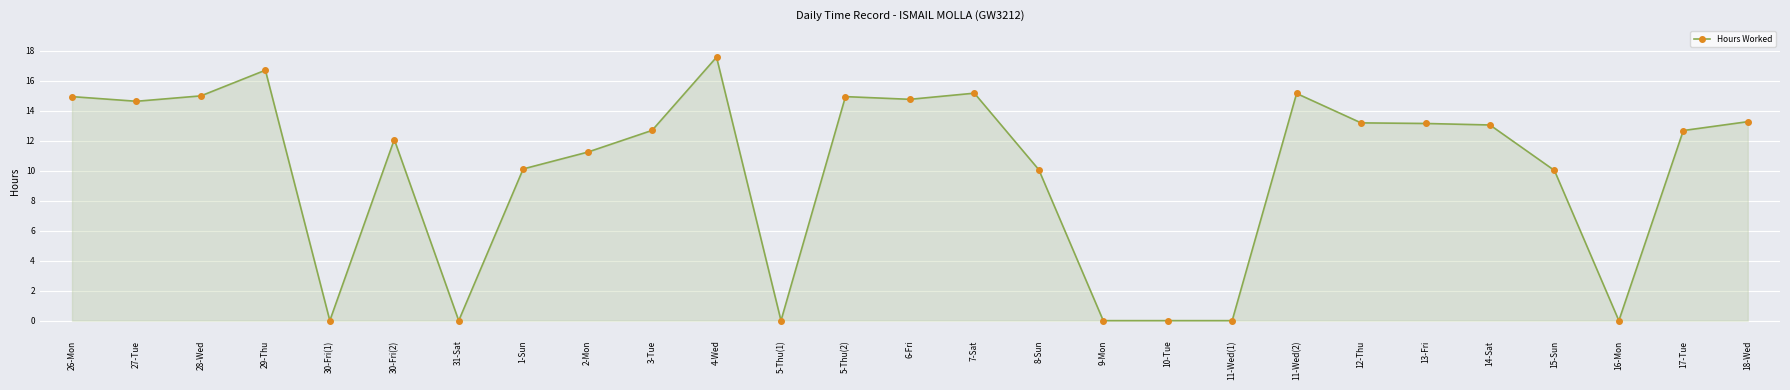

Approximately how many times larger is the value at 15-Sun compared to 6-Fri?

0.7